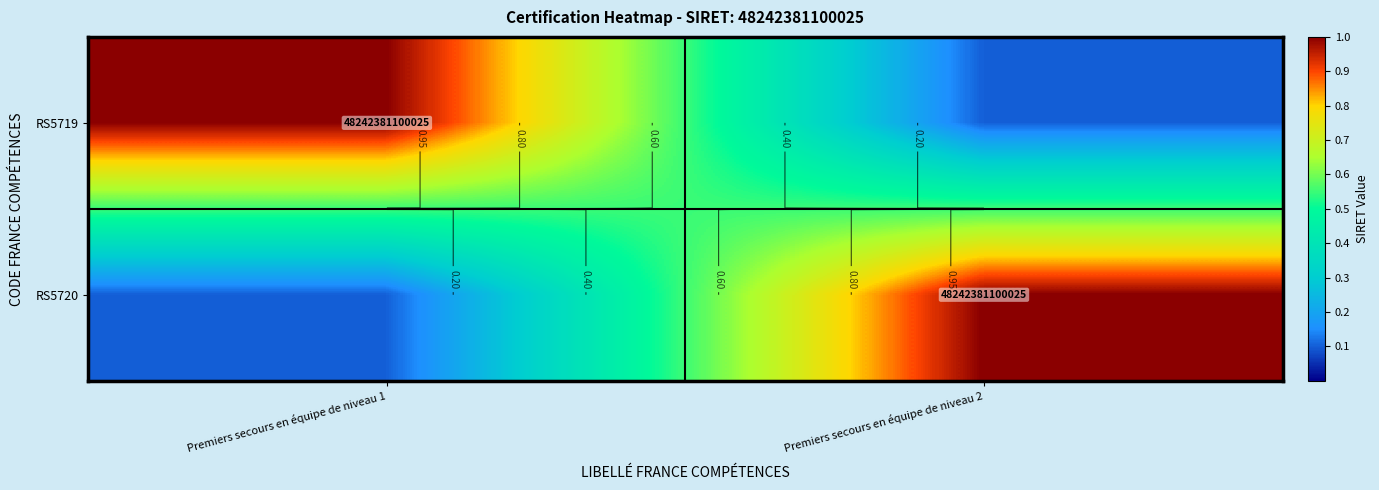

How many data points does each series have?

2